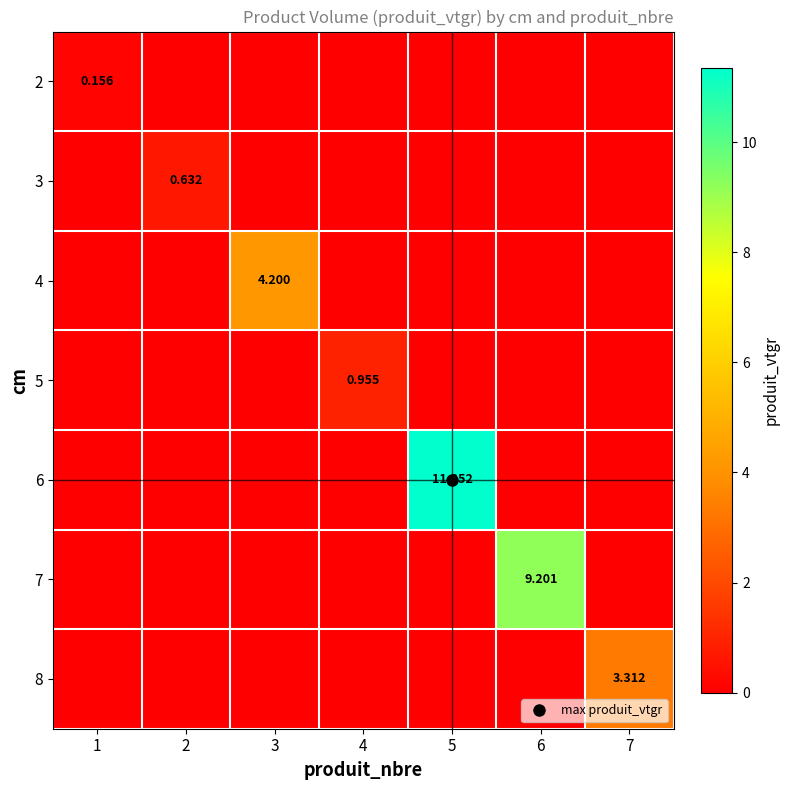

How many 4 values are between 0 and 1?

6